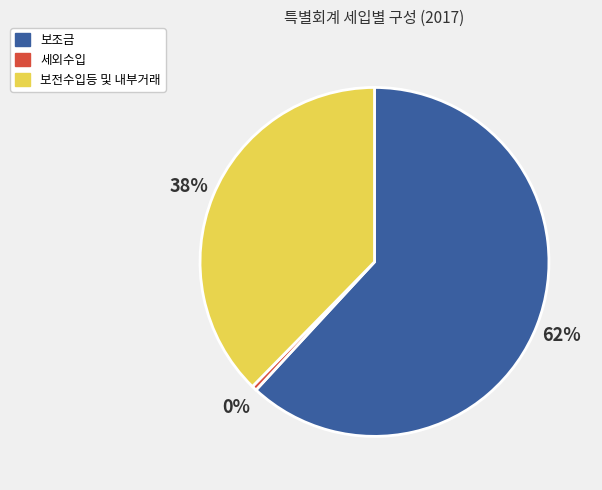

To the nearest percent, what is the combined percentage of 세외수입 and 보조금?

62%